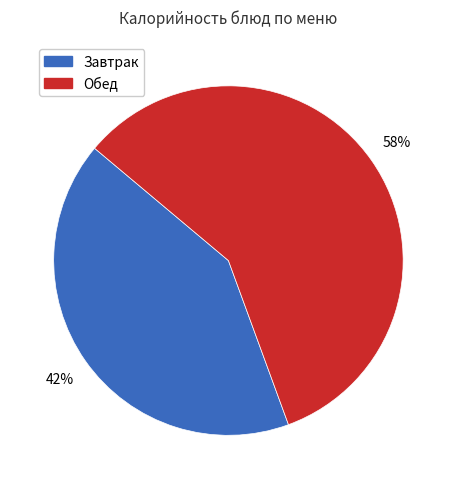

How many segments does this pie chart have?

2